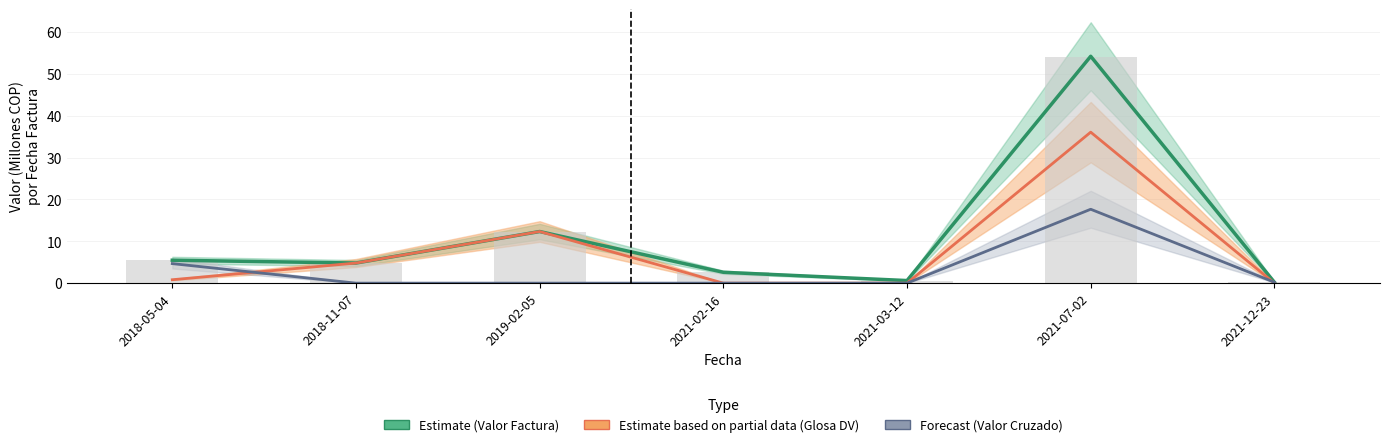

The Valor Cruzado (Forecast) series shows 0.0 at 2021-02-16. True or false?

True